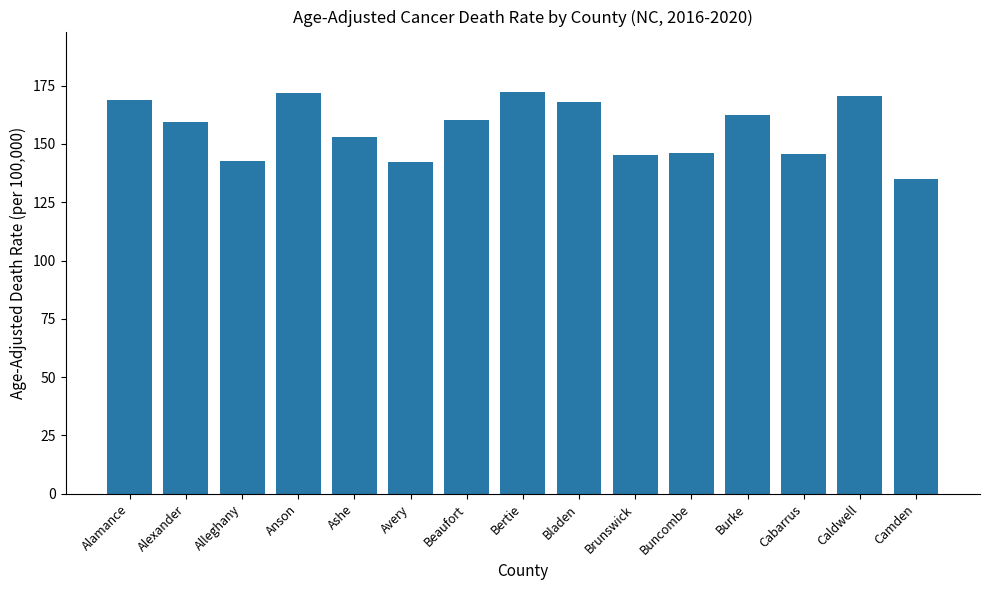

Count the number of values greater than 159.

8